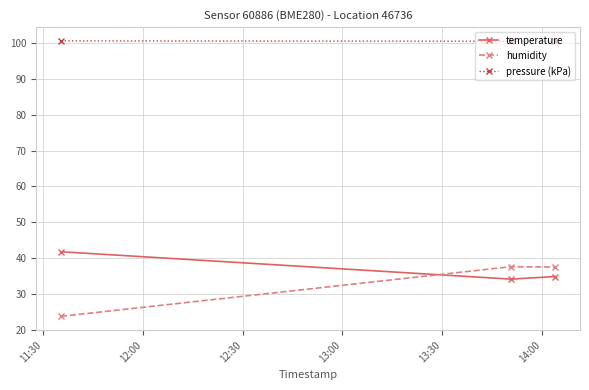

Count the number of categories in the chart.

3